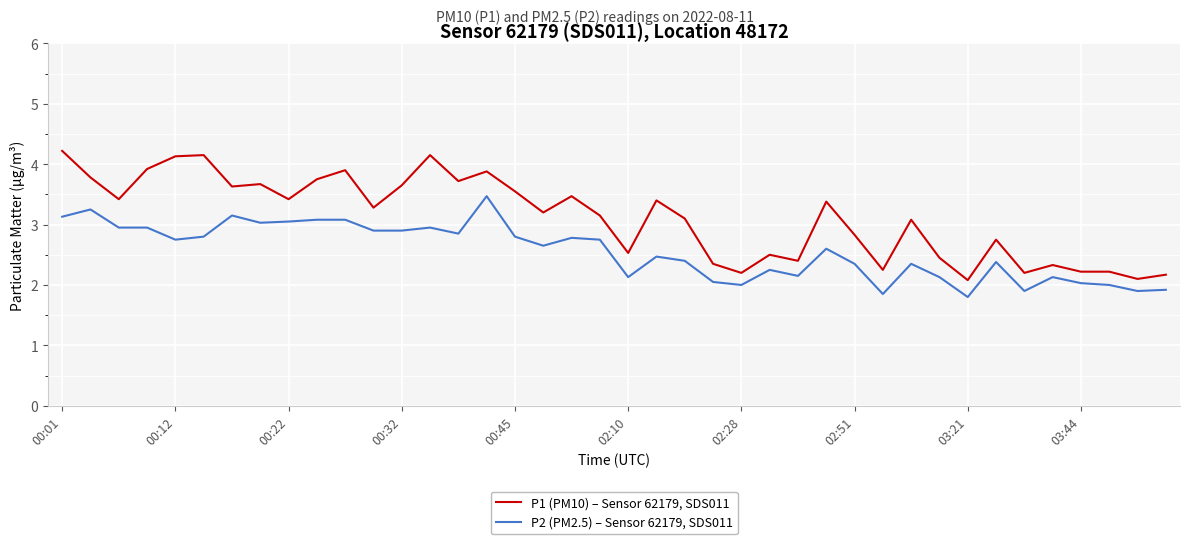

What is the difference between the maximum and minimum values in the P1 (PM10) – Sensor 62179, SDS011 series?

2.1